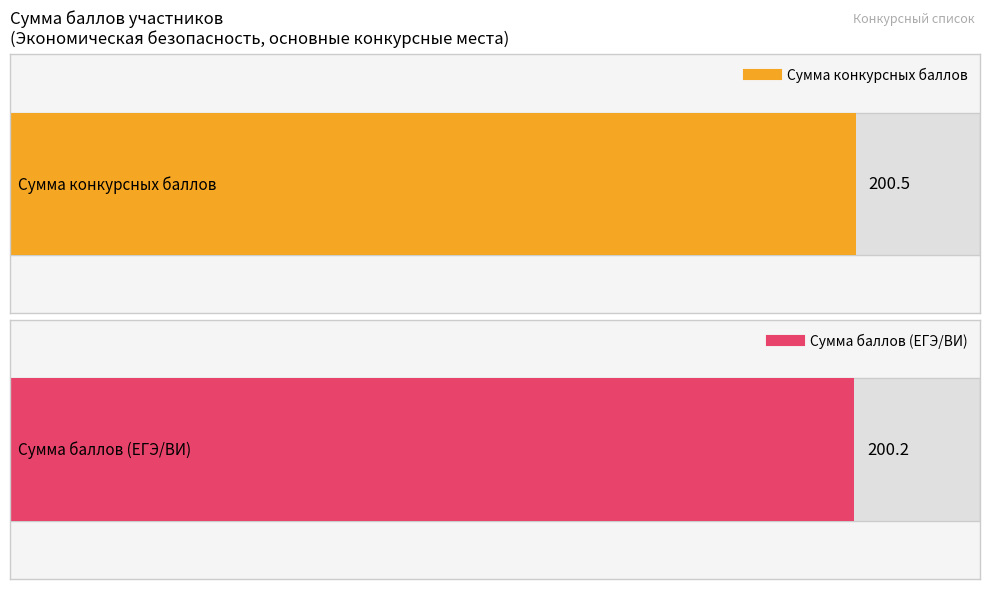

Does the chart display data point markers on the line(s)?

No